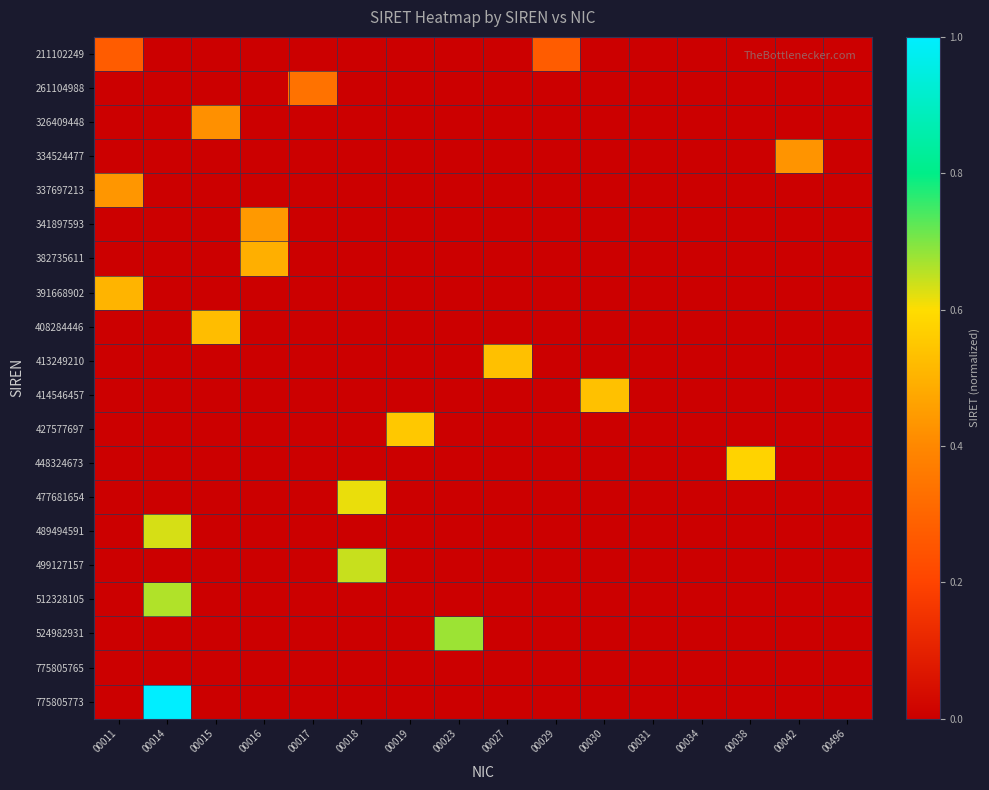

Which category has the lowest value across all series?

00014